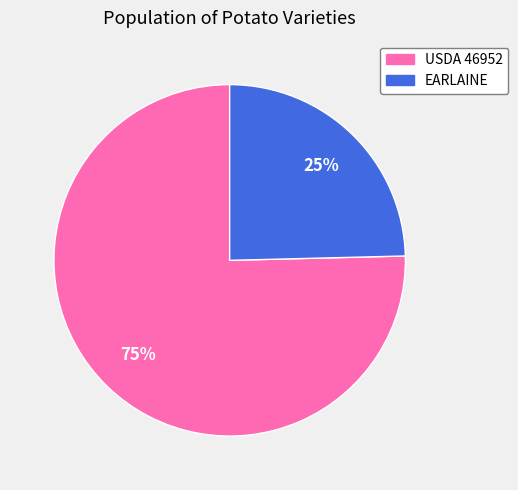

Is there any slice that represents more than half of the pie?

Yes